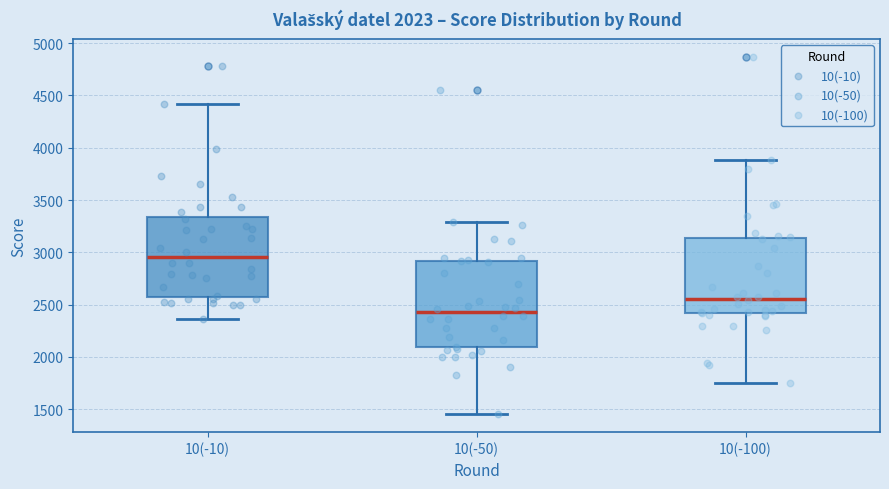

Which box's median line is the highest?

10(-10)